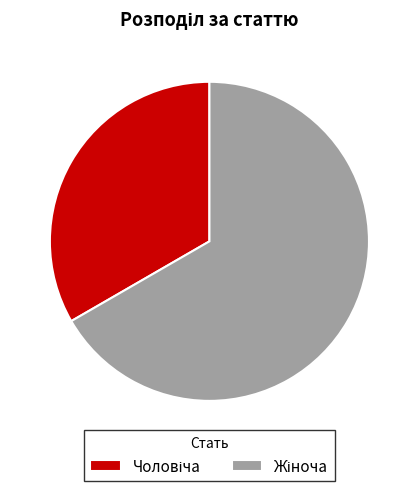

What is the majority slice?

Жіноча